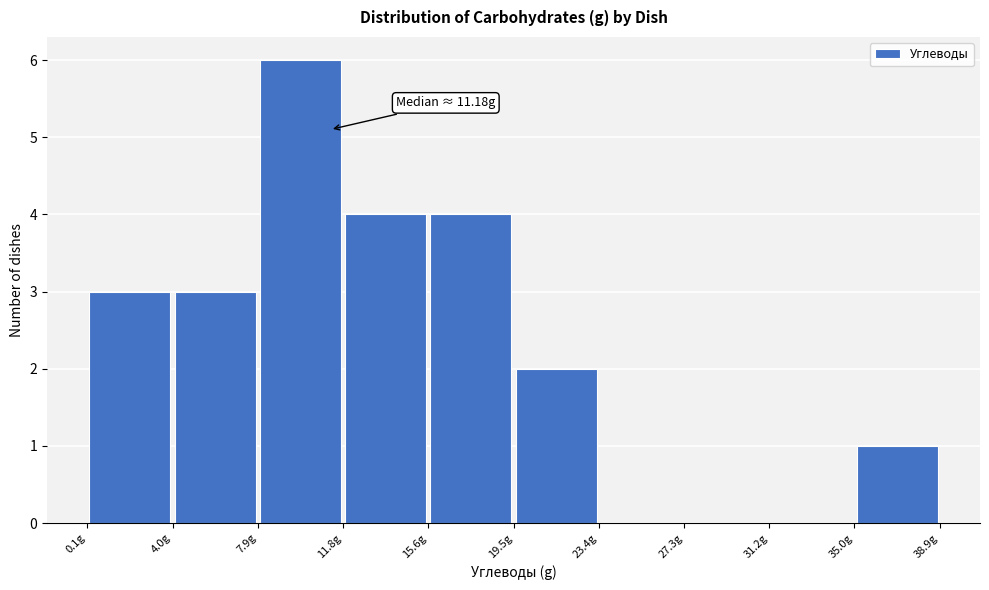

Which range on the x-axis has the tallest bar?

8.0 to 12.0